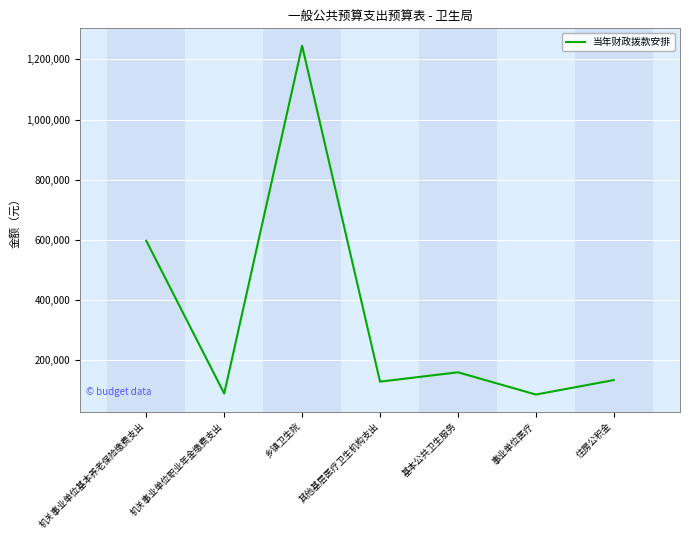

What is the sum of the values at 基本公共卫生服务 and 机关事业单位职业年金缴费支出?

249700